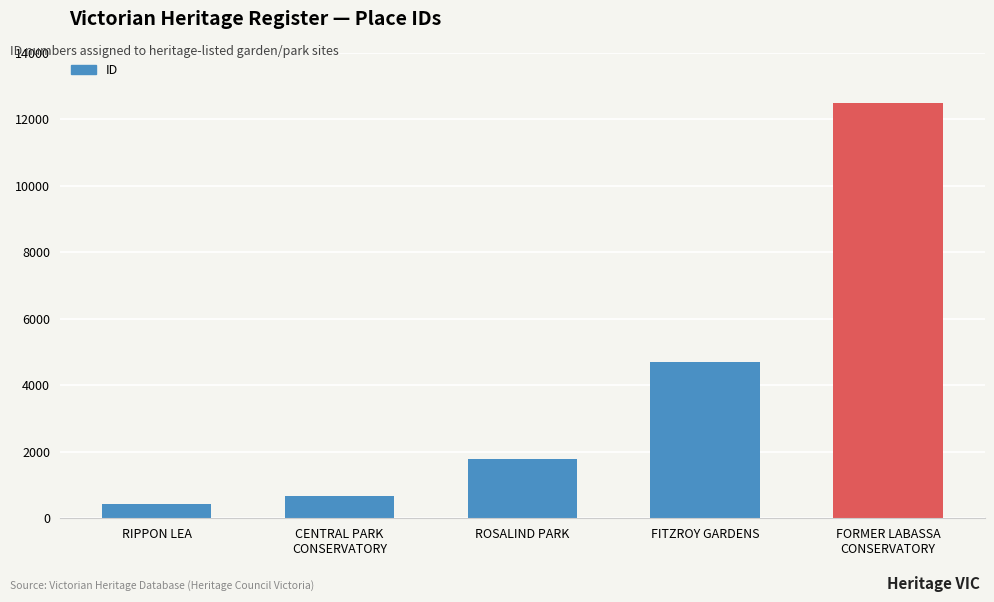

At which category does the chart reach its peak across all series?

FORMER LABASSA
CONSERVATORY